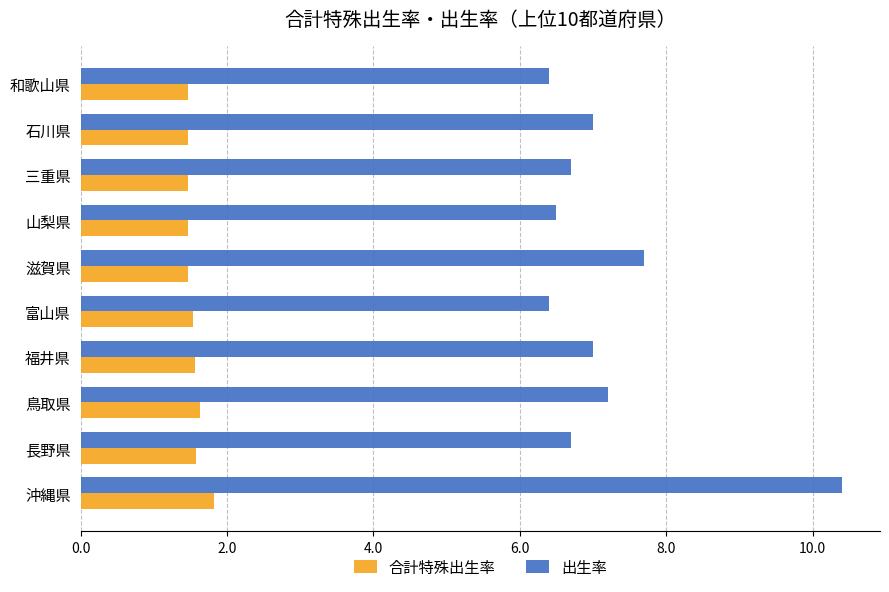

Read the 出生率 value at 沖縄県.

10.4